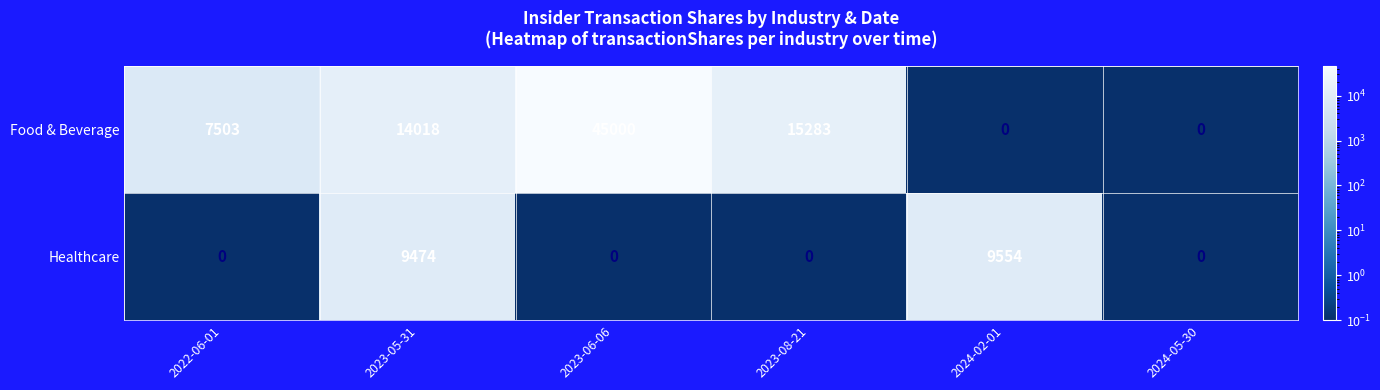

Is the value of Healthcare at 2022-06-01 greater than the value of Food & Beverage at 2023-08-21?

No